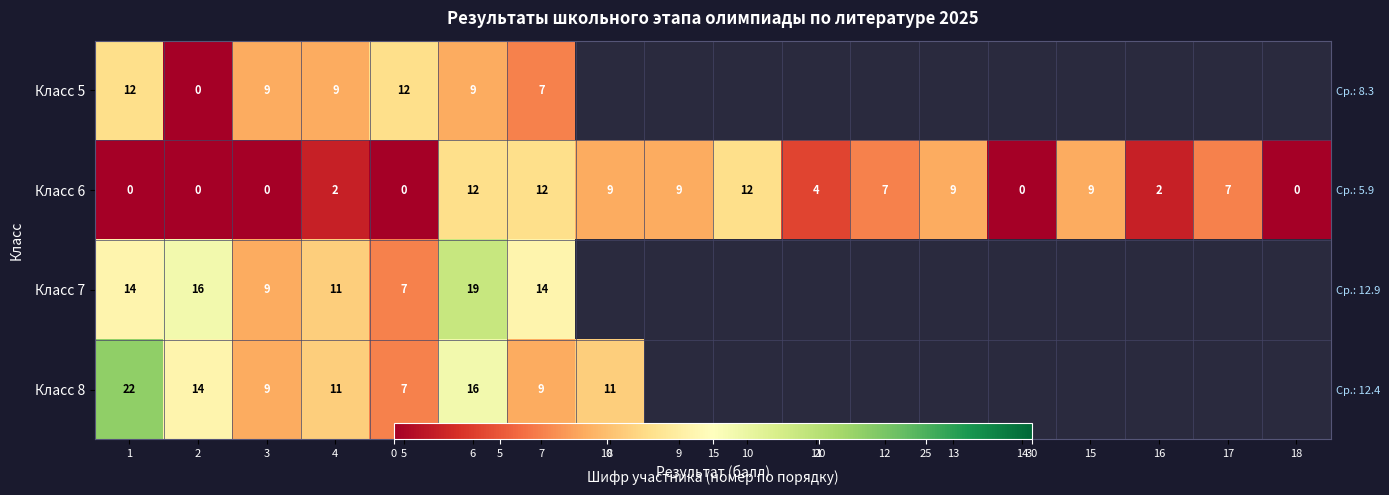

Which series changed the most between 7 and 8?

Класс 6